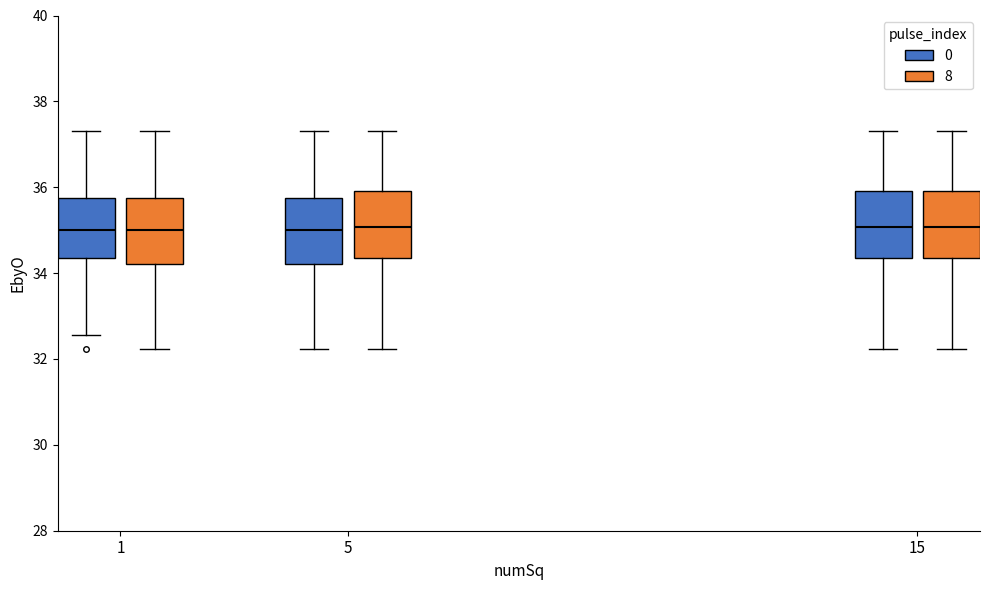

Where does the upper whisker of the box for 5 (8) end on the y-axis? The values are not printed on the chart, so give them approximately, as read against the axis.

37.4